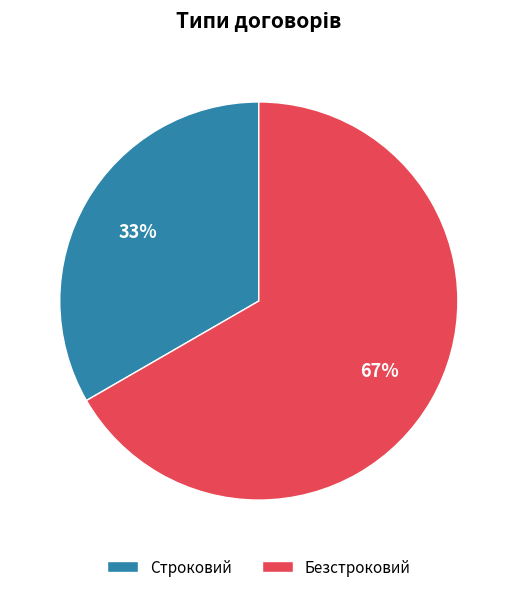

What is the majority slice?

Безстроковий